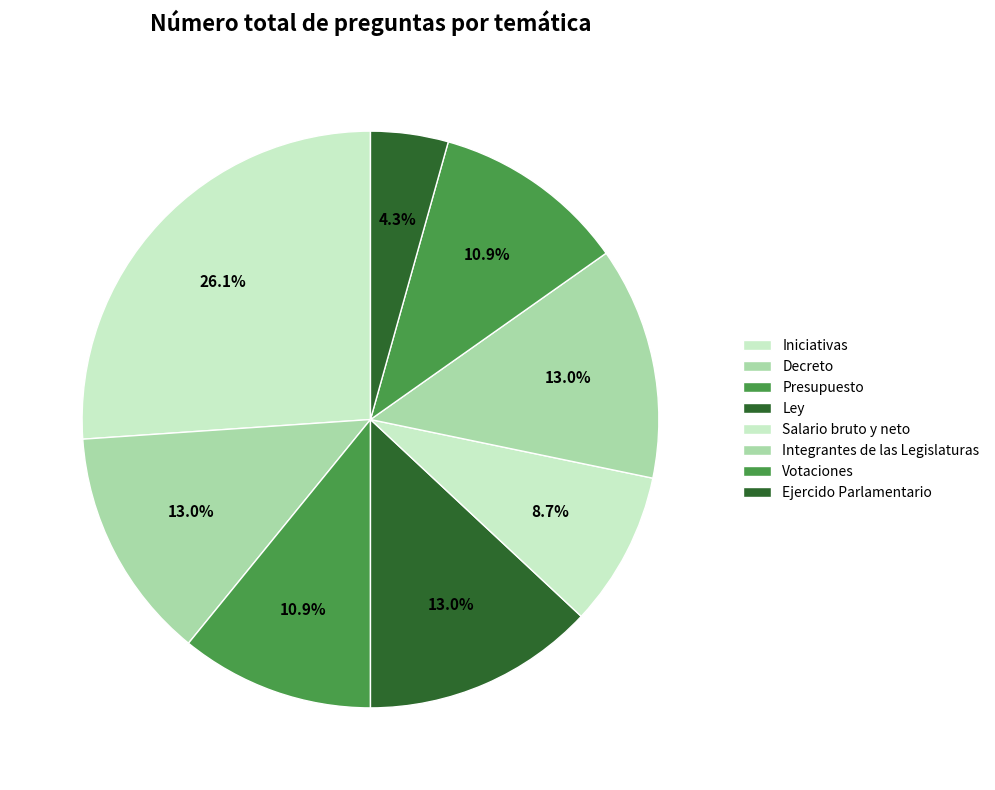

Do Iniciativas and Ejercido Parlamentario together represent more than half of the pie?

No